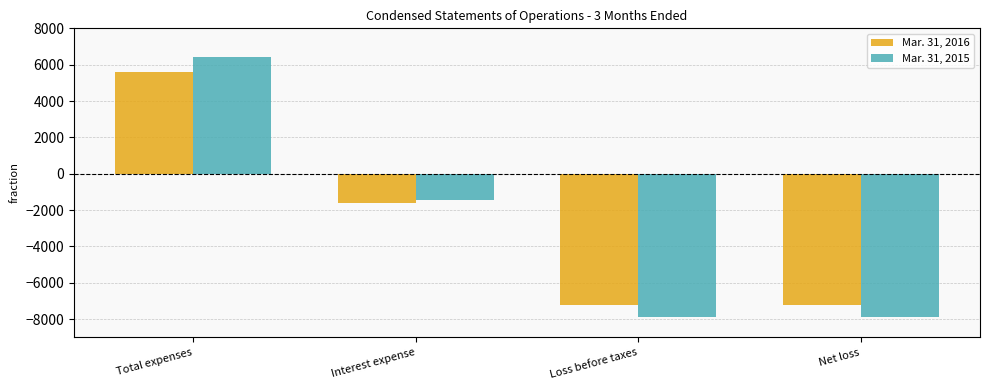

True or false: Mar. 31, 2015 has a value of -1739 at Loss before taxes.

False